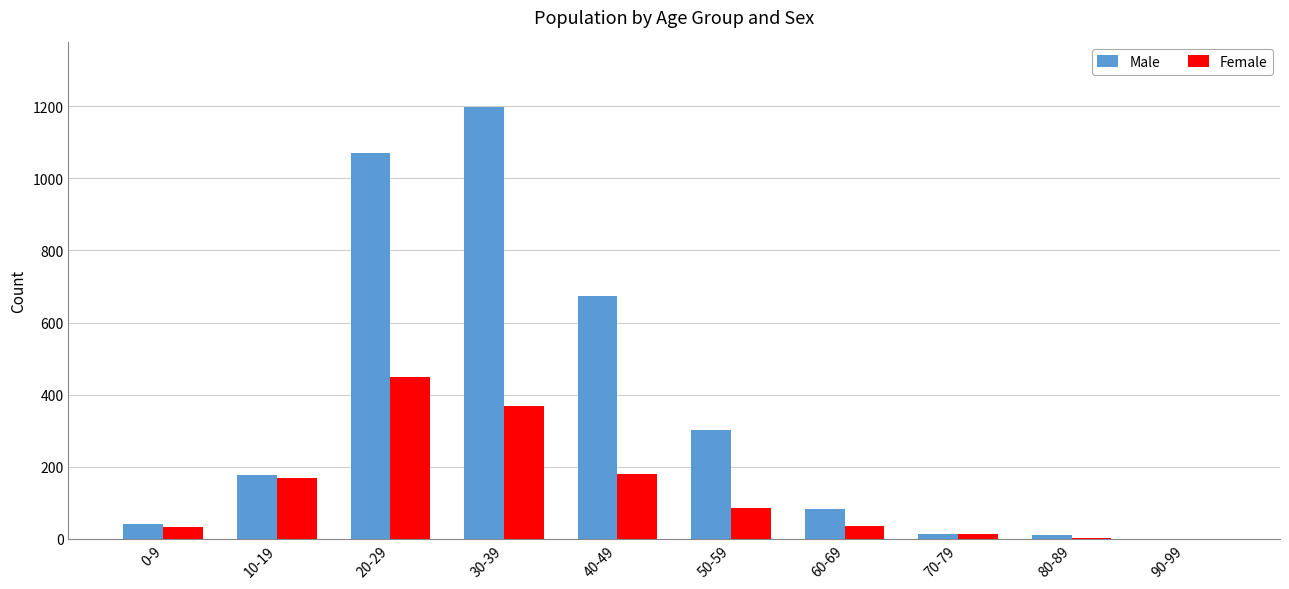

At which label is Male closest to 598?

40-49